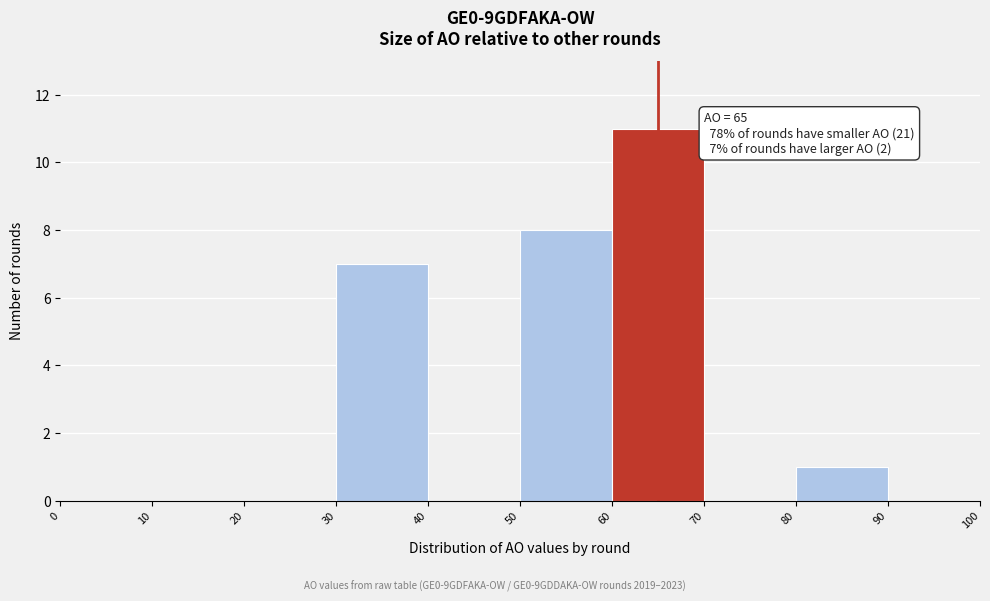

Which range on the x-axis has the tallest bar?

60 to 70